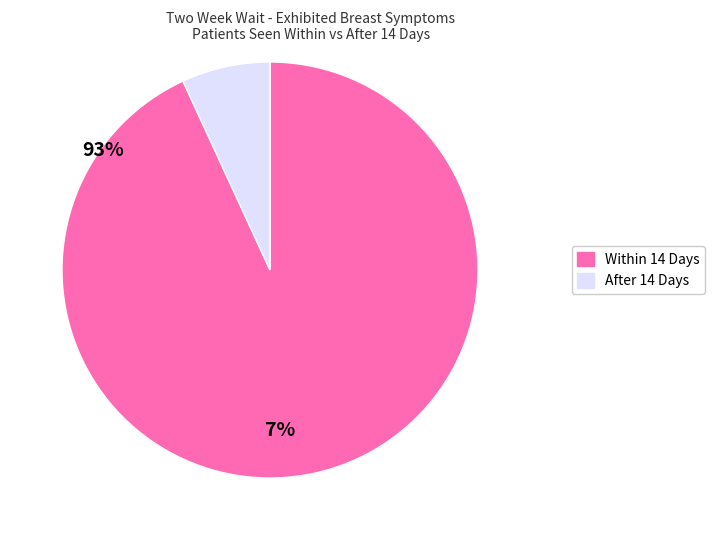

Between Within 14 Days and After 14 Days, which is larger?

Within 14 Days